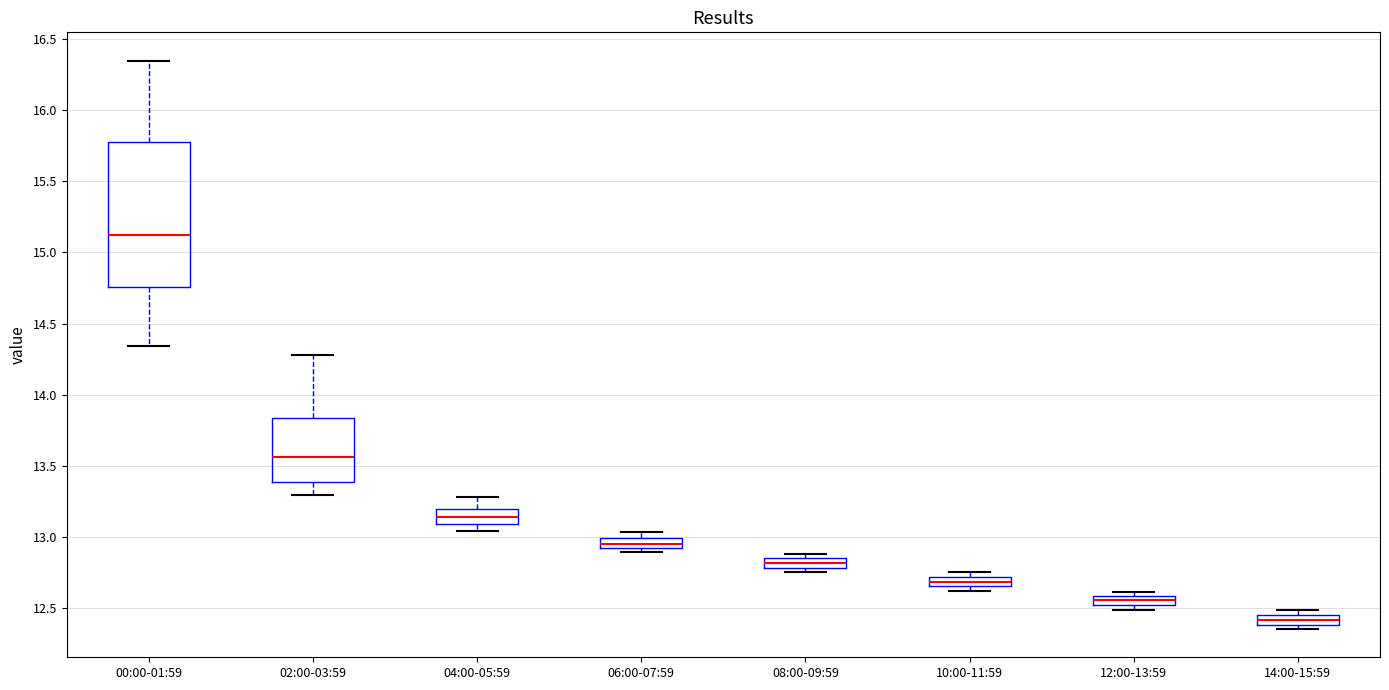

Which box is the tallest, from its lower edge to its upper edge?

00:00-01:59